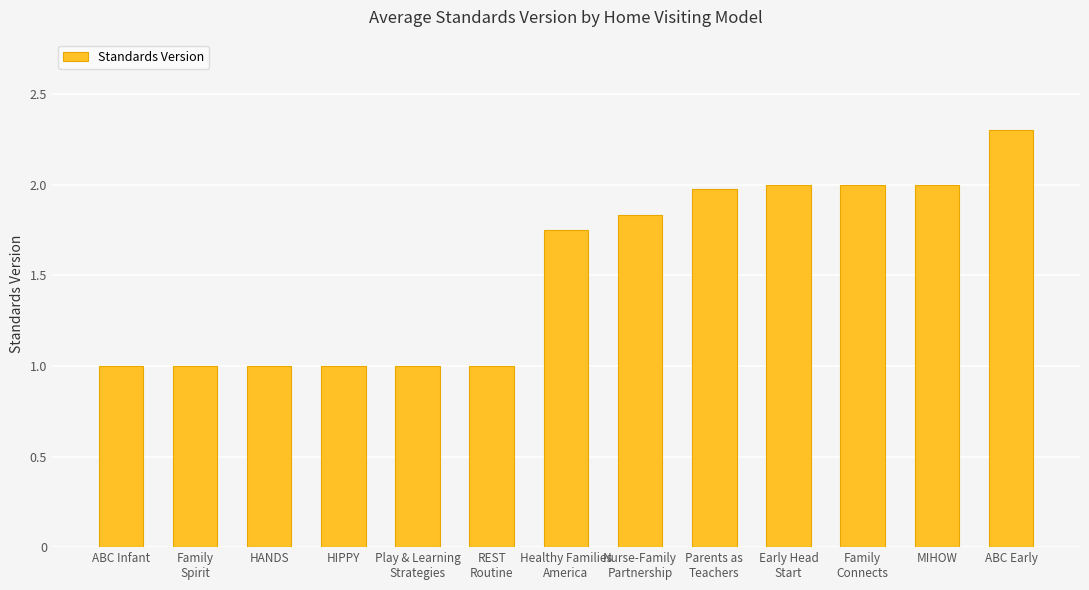

What is the value of the 3rd bar from the left?

1.0